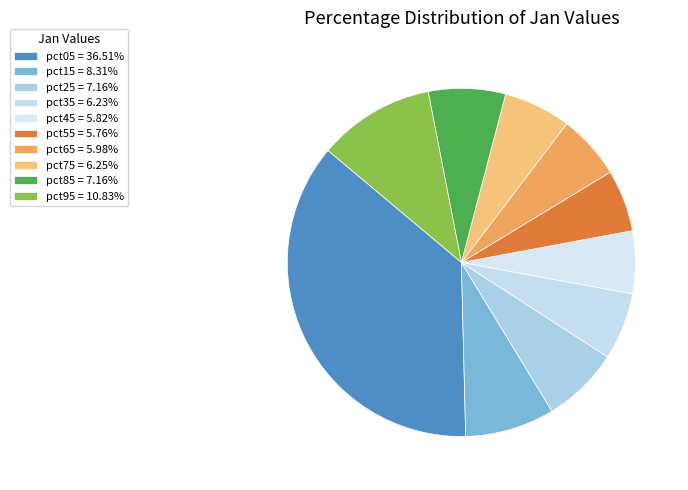

What is the largest slice in the pie chart?

pct05